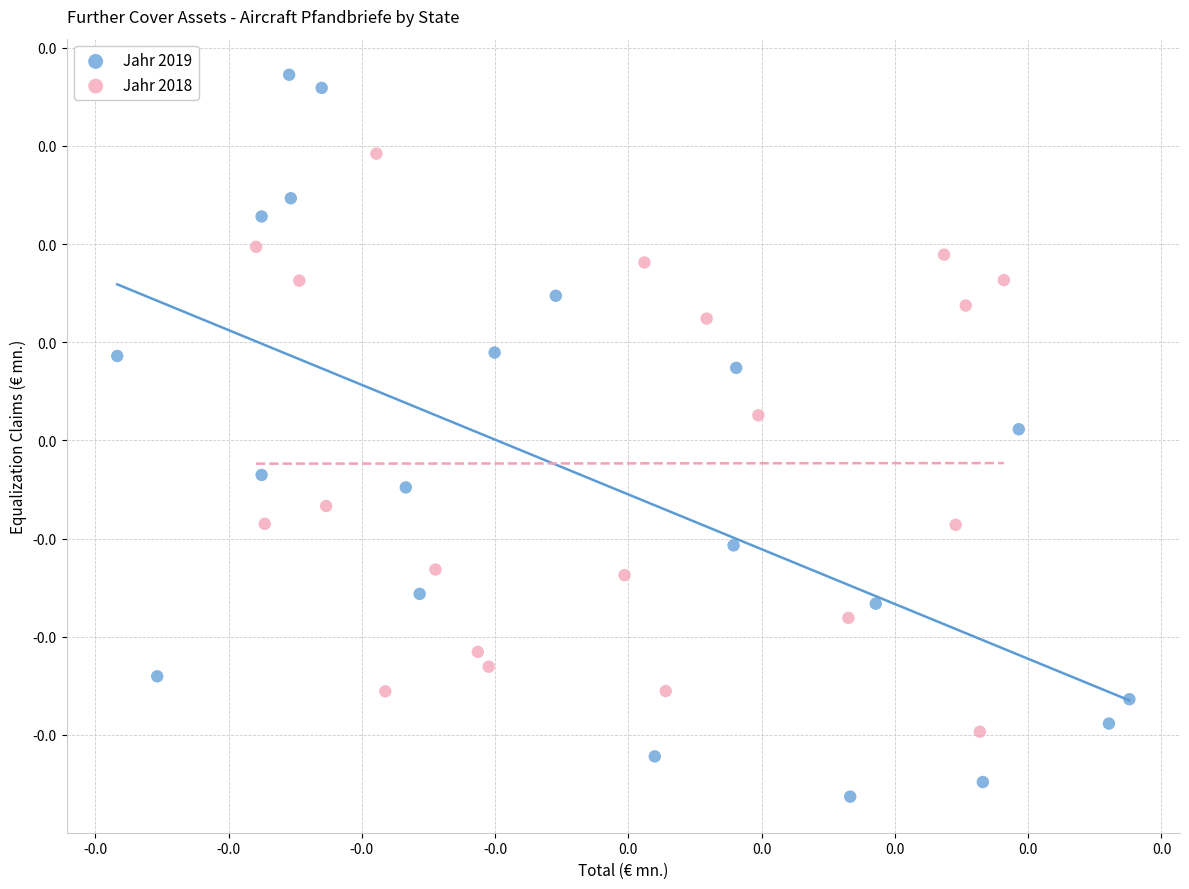

Which series contains the highest Y value?

Jahr 2019